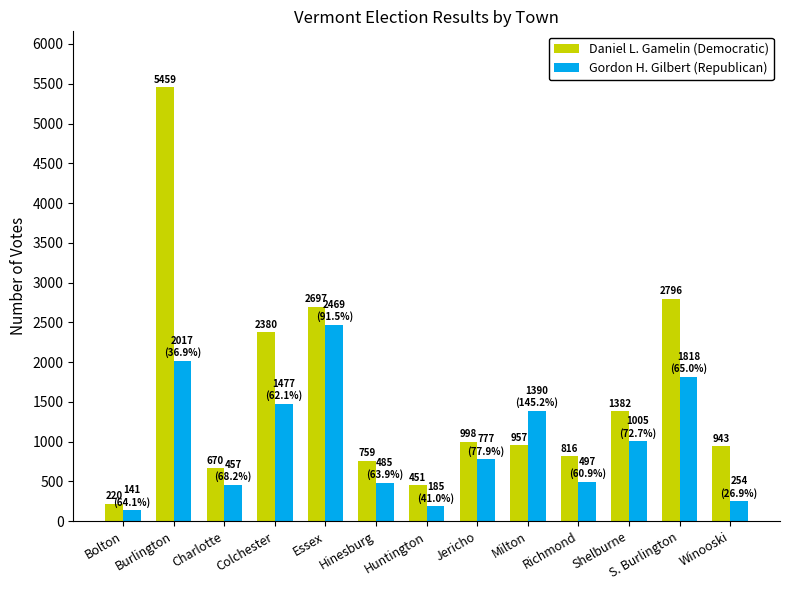

What is the approximate value of Gordon H. Gilbert (Republican) at Charlotte, to the nearest 50?

450